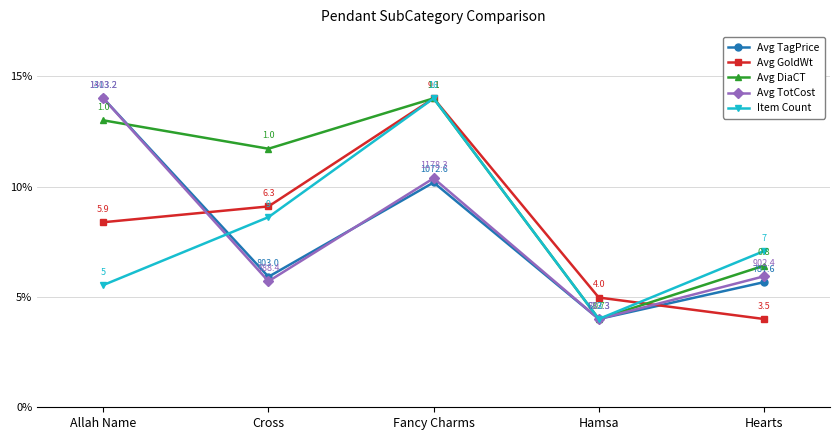

What is the minimum value for Avg DiaCT?

4.0